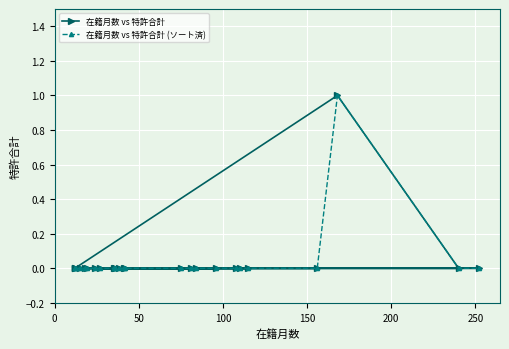

List the series in order of their peak value, lowest first.

在籍月数 vs 特許合計, 在籍月数 vs 特許合計 (ソート済)